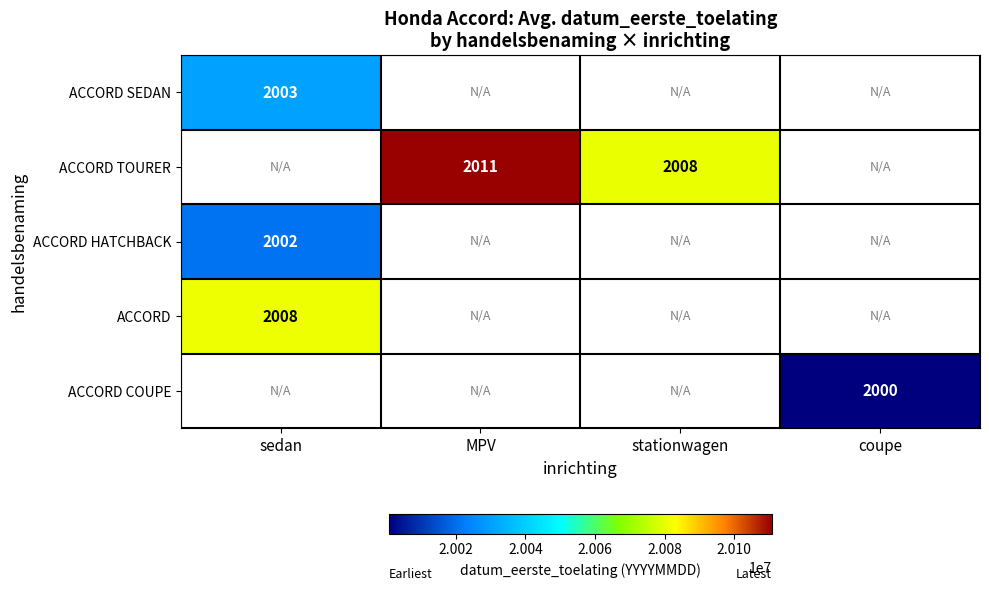

True or false: ACCORD has a value of 2008 at sedan.

True